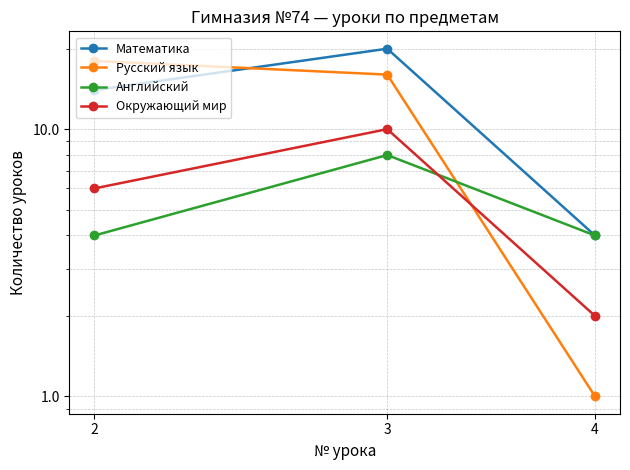

What is the difference between the highest and lowest values at 4?

3